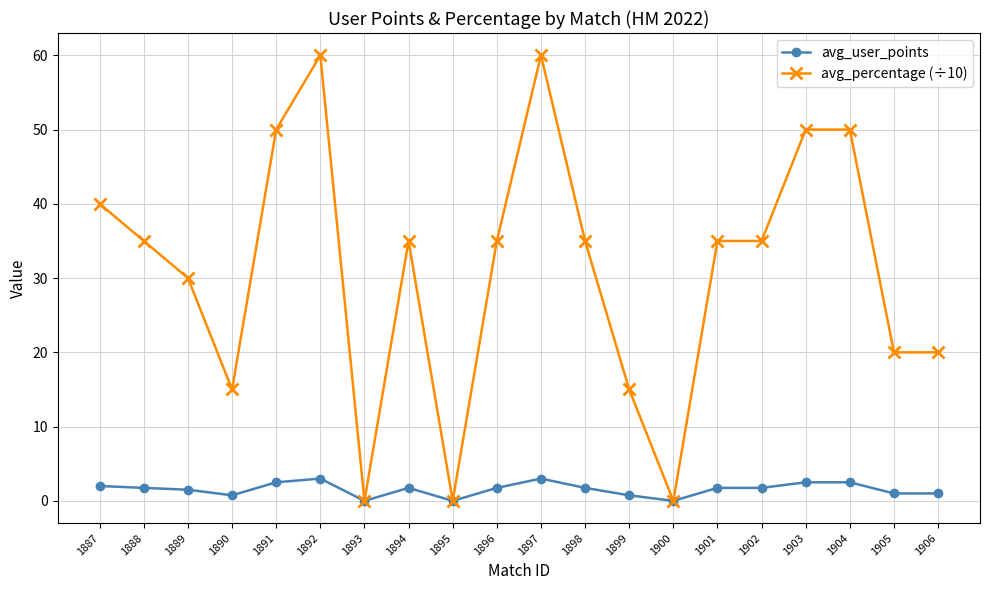

What is the value of the avg_user_points point at the 11th from the left?

3.0